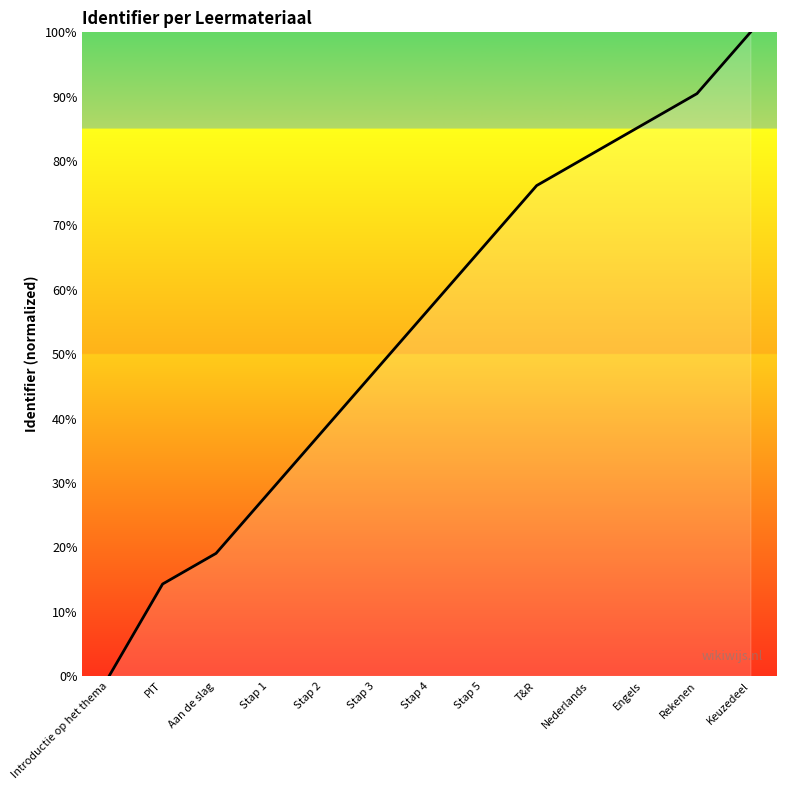

Which has a higher value, T&R or Stap 3?

T&R